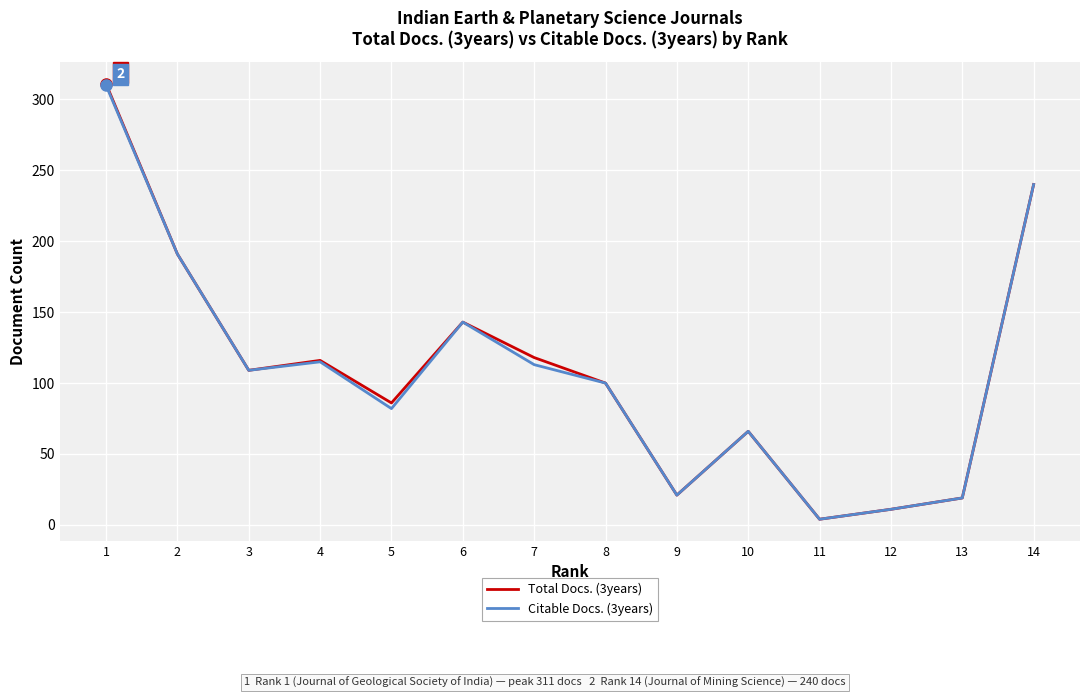

At which label is Total Docs. (3years) closest to 157?

6